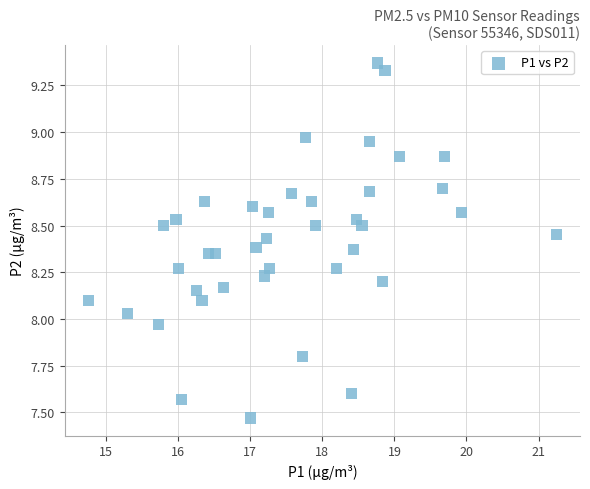

What is the range of X values (max minus min)?

6.5